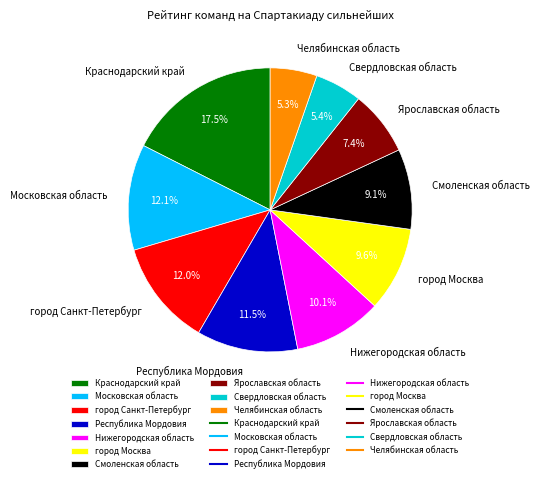

Combined, do Республика Мордовия and Ярославская область account for over 50%?

No